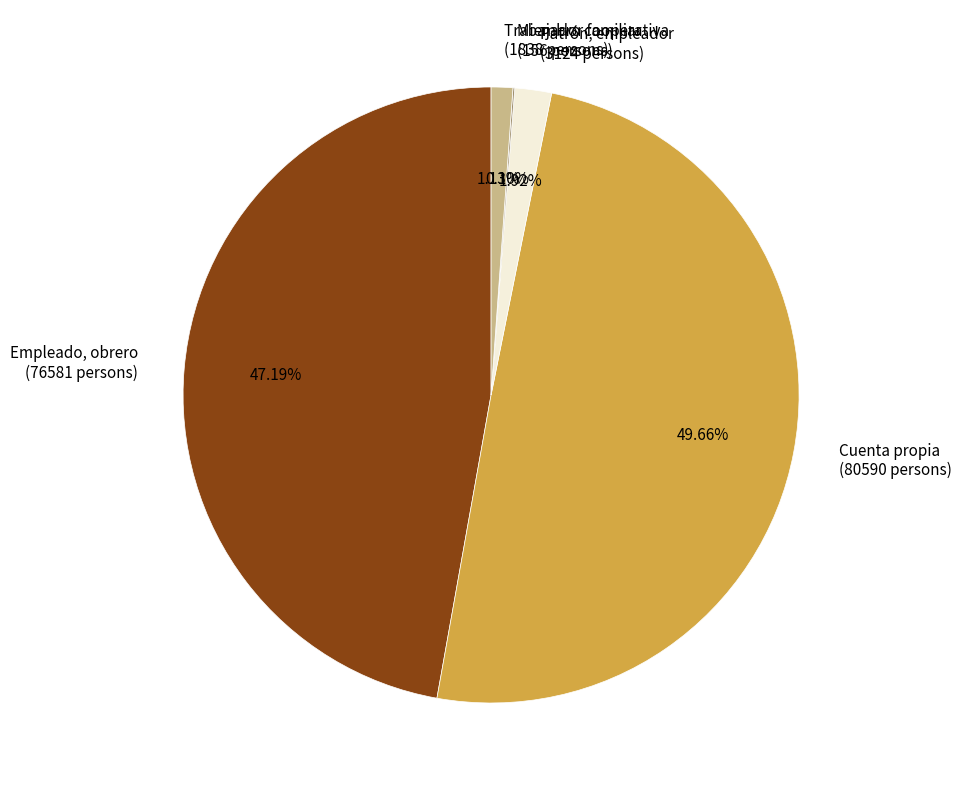

Between Trabajador familiar (1838 persons) and Cuenta propia (80590 persons), which is larger?

Cuenta propia (80590 persons)